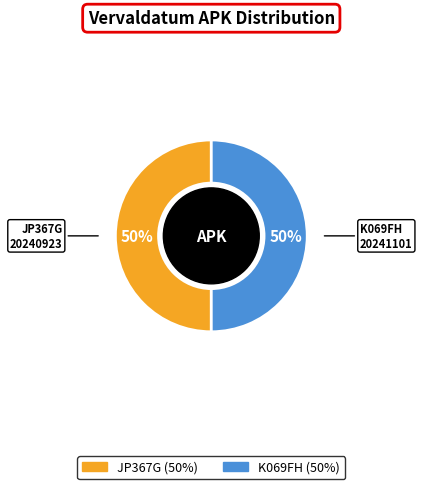

Do JP367G and K069FH together represent more than half of the pie?

Yes